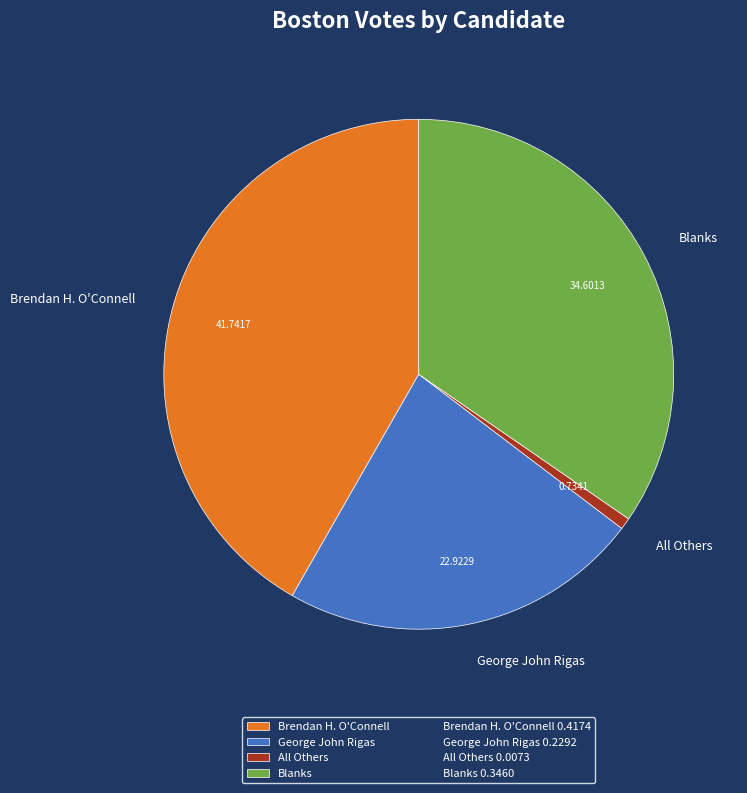

Approximately how many times larger is the value at Brendan H. O'Connell compared to Blanks?

1.2